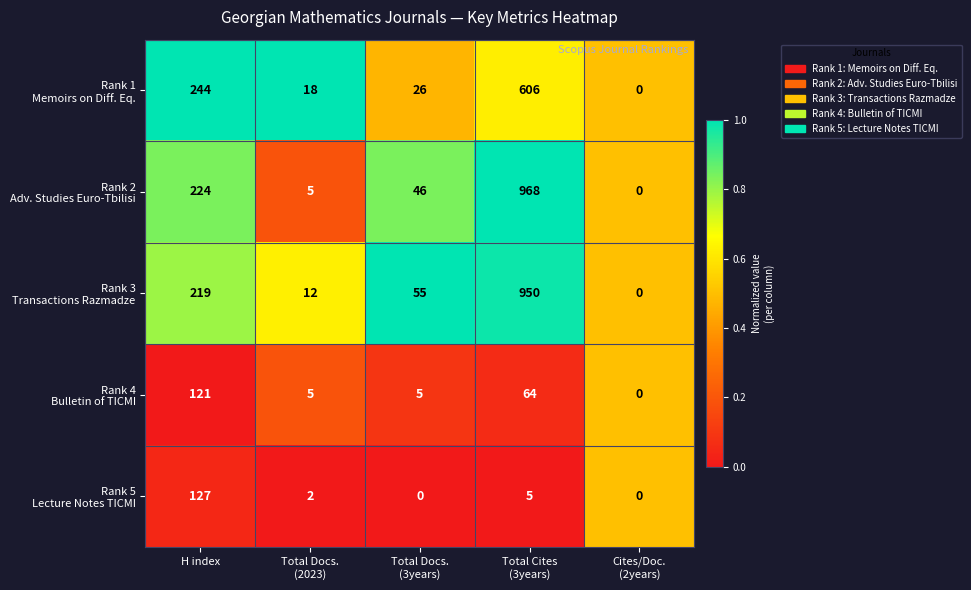

What is the greatest value displayed?

968